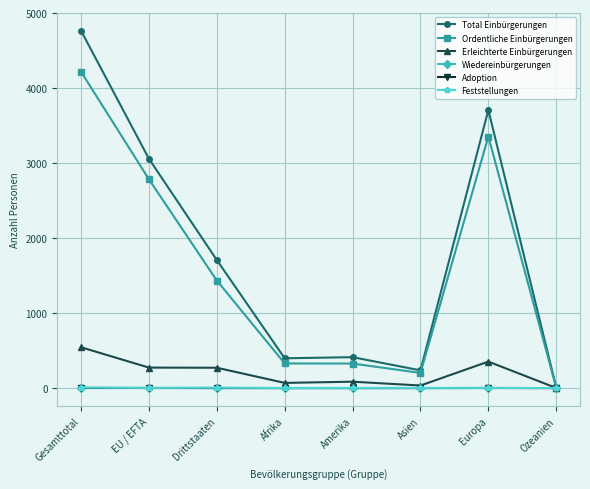

At how many categories does at least one series exceed 728?

4